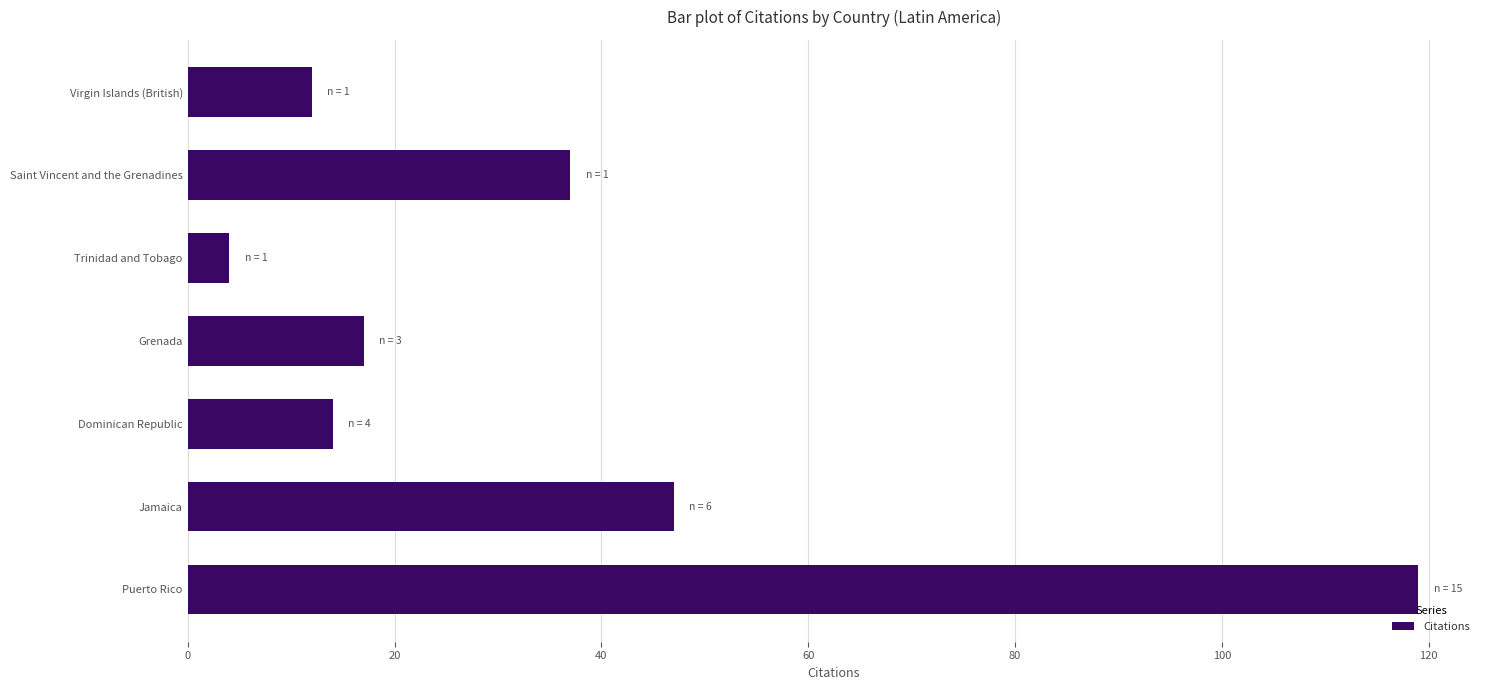

At which label is the value closest to 61?

Jamaica